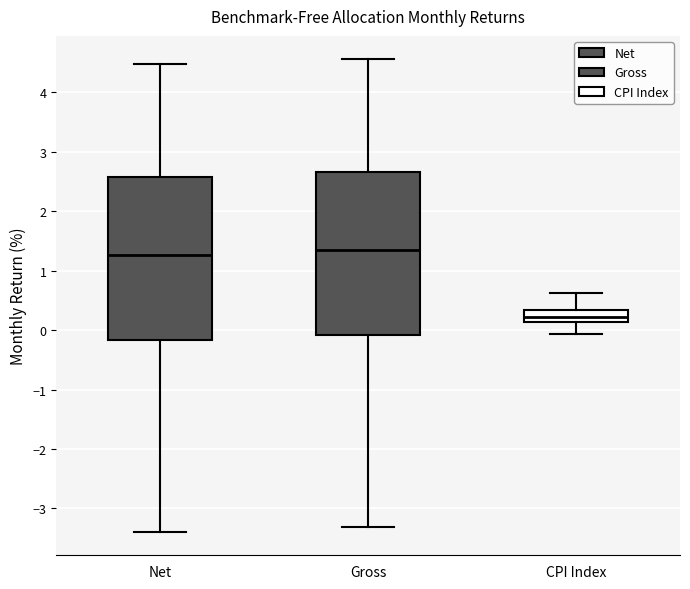

Reading left to right, read every box against the y-axis: the position of its median line, the range the box covers, and the ends of its whiskers. The values are not printed on the chart, so give them approximately, as read against the axis.

Net: median 1.3, box -0.2 to 2.6, whiskers -3.4 to 4.5
Gross: median 1.3, box -0.1 to 2.7, whiskers -3.3 to 4.6
CPI Index: median 0.2, box 0.1 to 0.3, whiskers -0.1 to 0.6